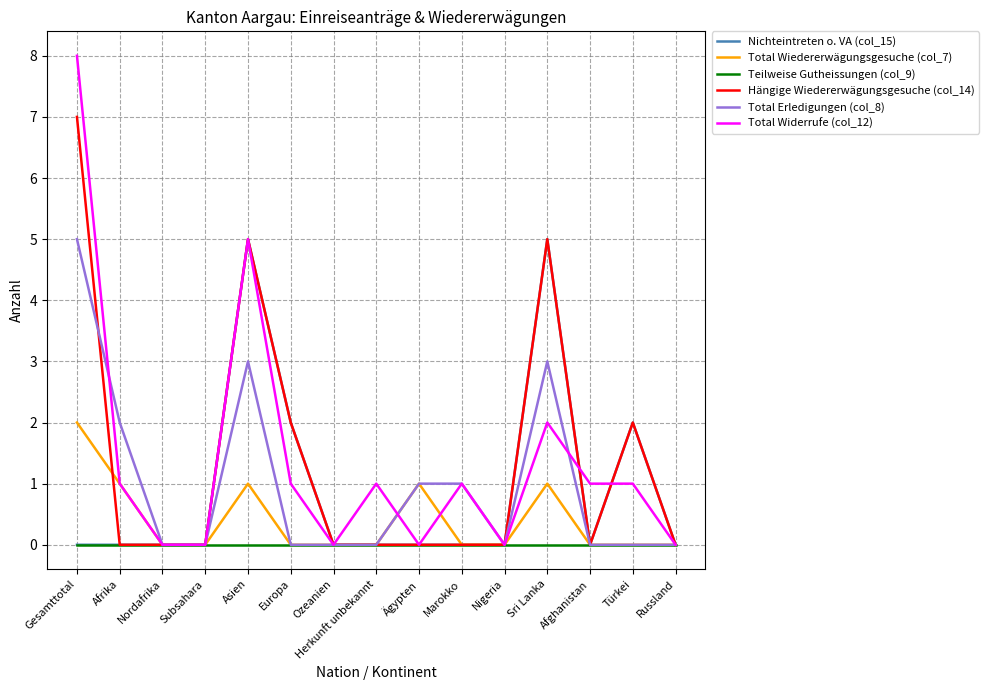

Which series changed the most between Nordafrika and Afghanistan?

Total Widerrufe (col_12)